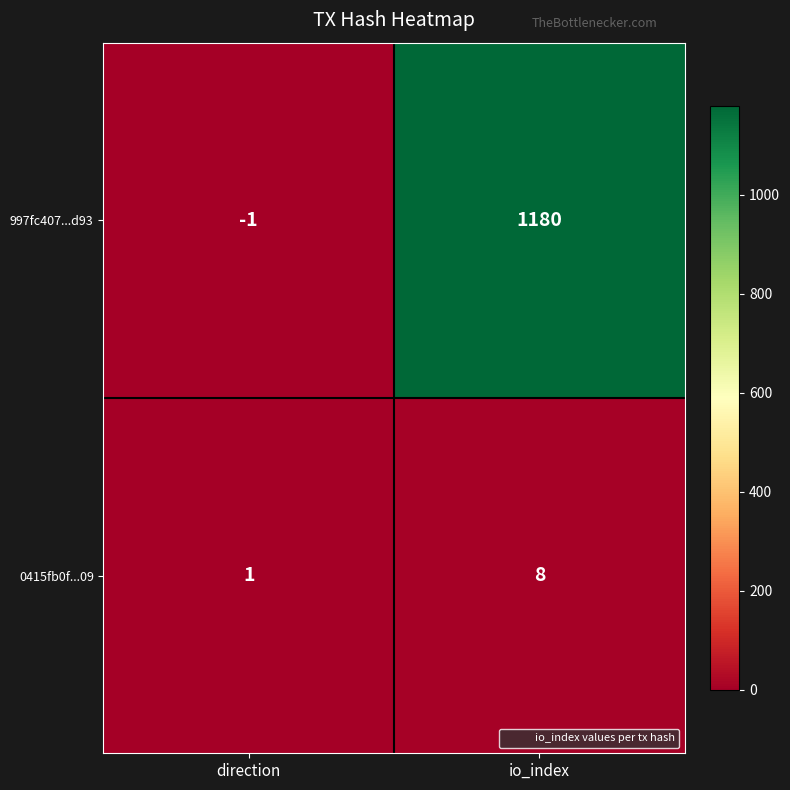

Which series has the widest spread of values?

997fc407...d93